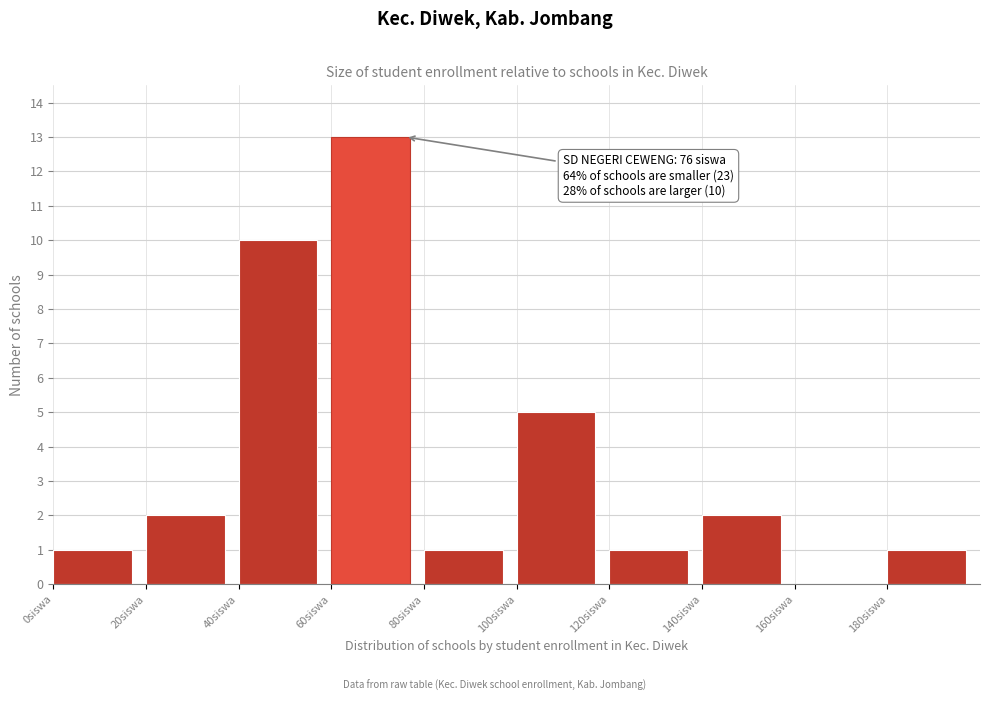

Which range on the x-axis has the tallest bar?

60 to 80